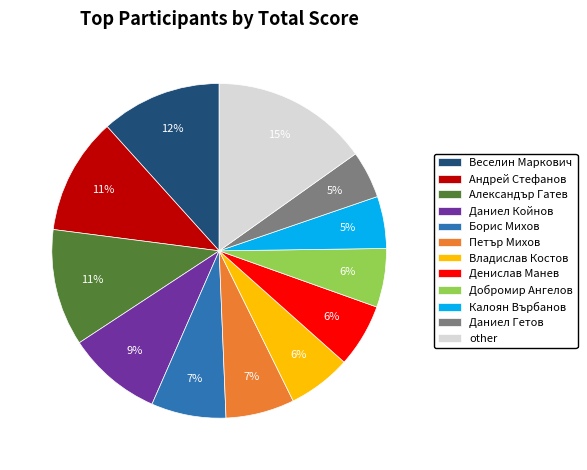

To the nearest percent, what is the average slice percentage?

8%